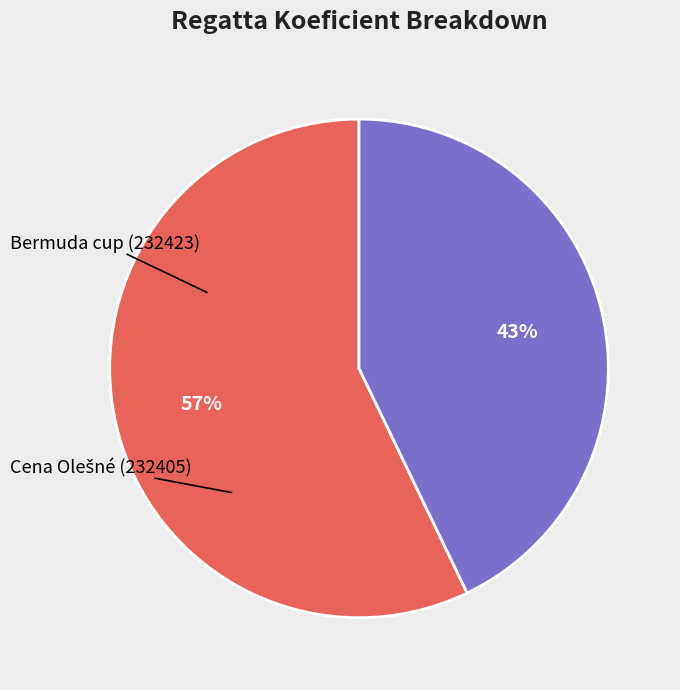

The Cena Olešné (232405) slice represents 53% of the pie. True or false?

False